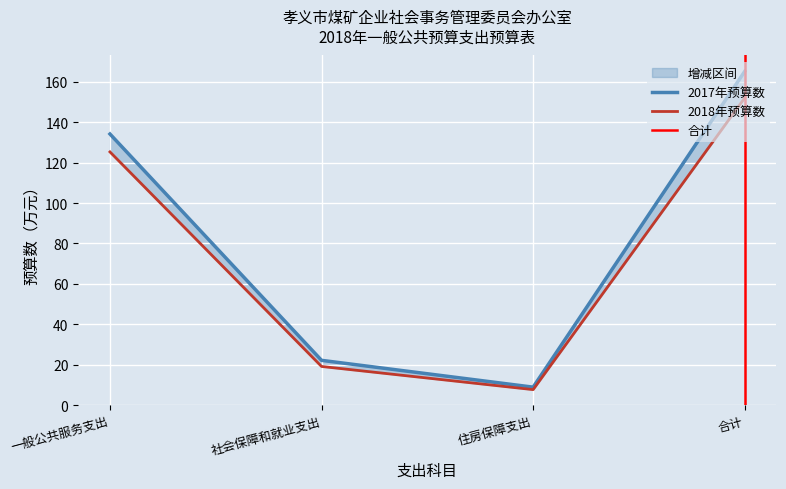

What position from the right is 住房保障支出?

2